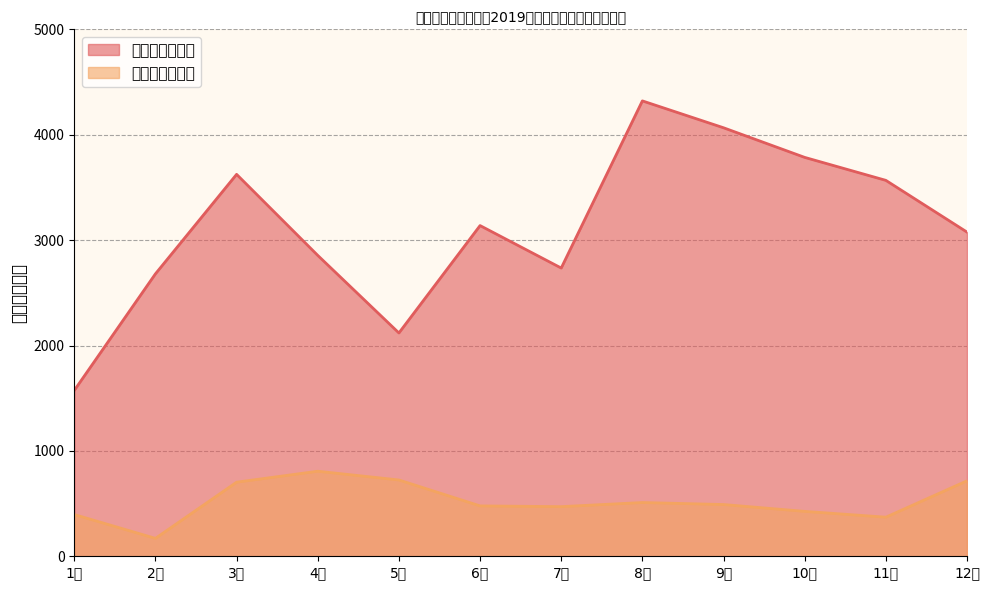

Reading left to right, extract all data points from this chart.

诉讼费收入金额: 1574	2680	3624	2855	2119	3138	2735	4321	4066	3785	3567	3076
诉讼费退还金额: 396	170	703	807	724	478	471	510	491	426	371	716